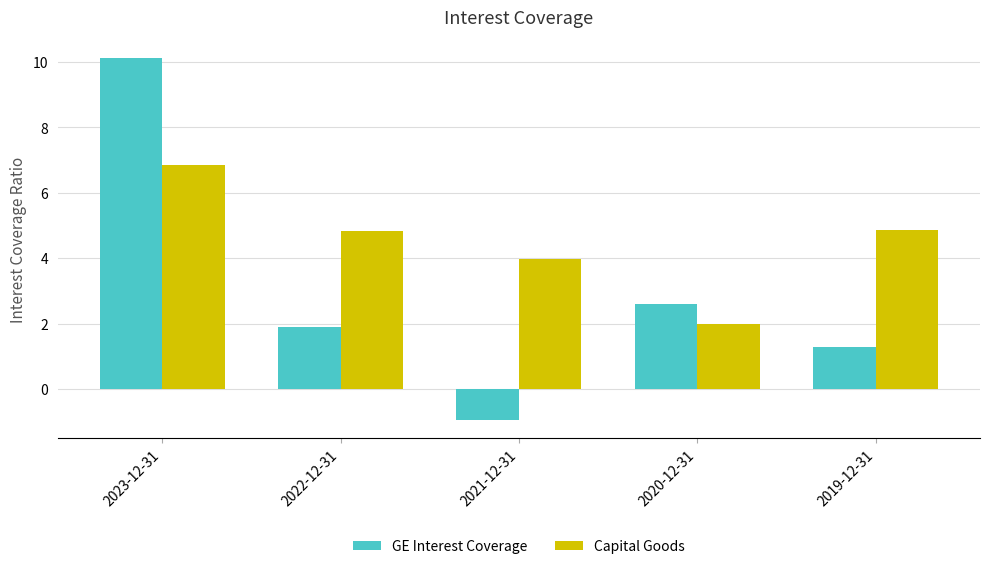

What position from the left is 2020-12-31?

4